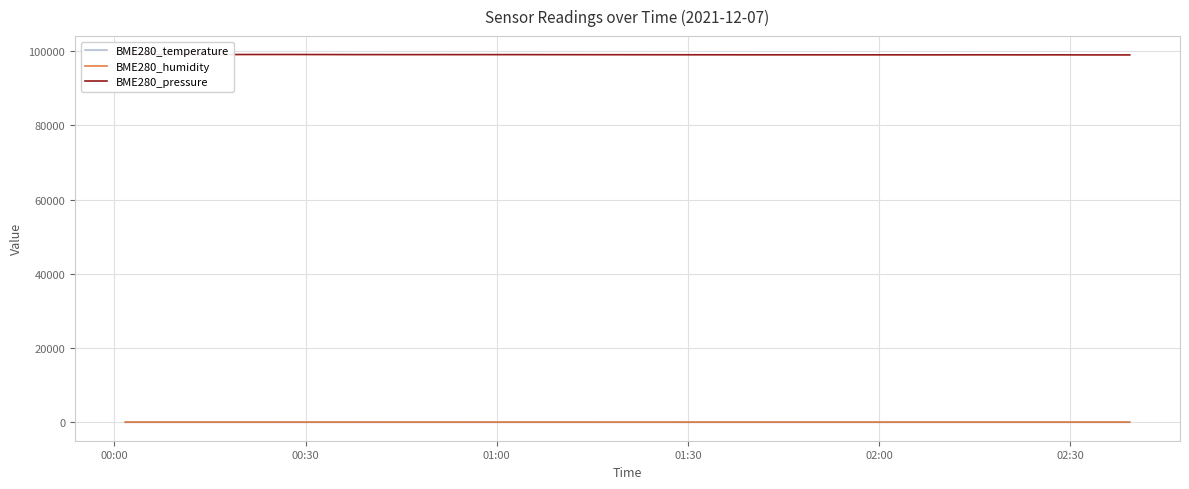

Does the chart display data point markers on the line(s)?

No